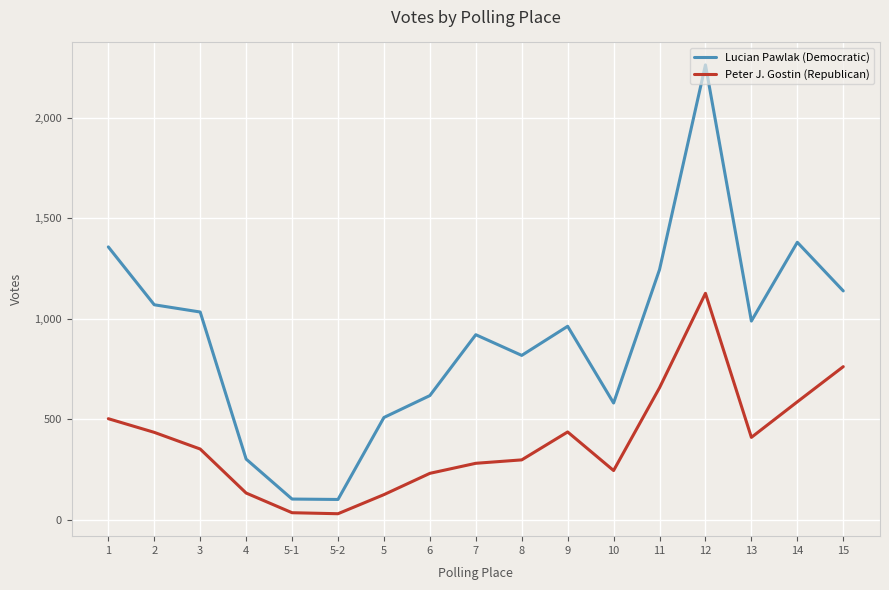

What is the difference between the highest and lowest values at 4?

169